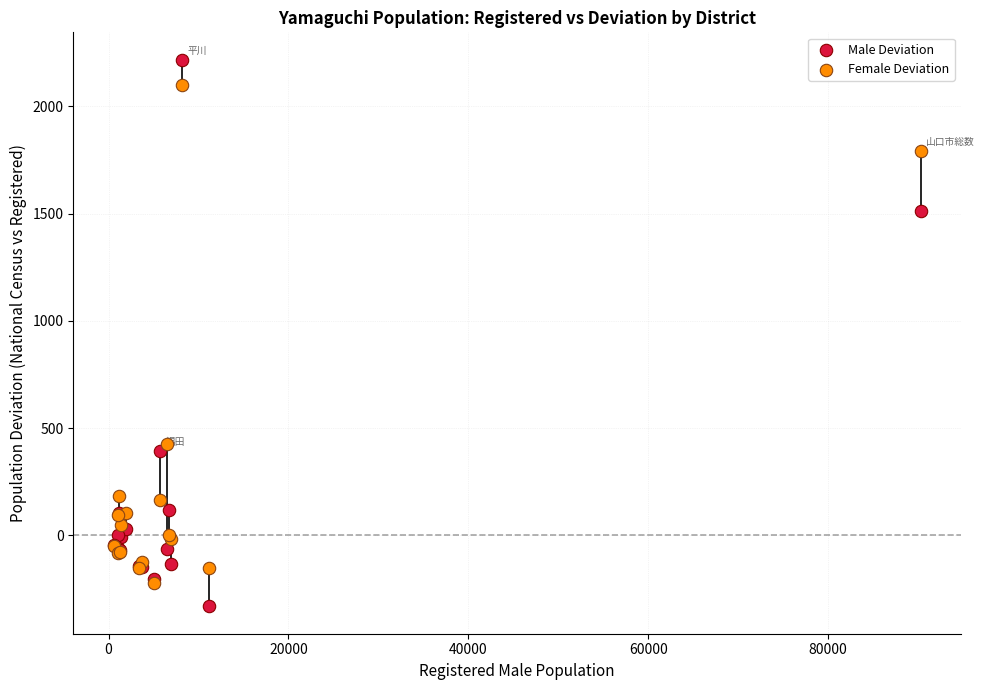

In the Female Deviation series, what Y value is closest to 938?

426